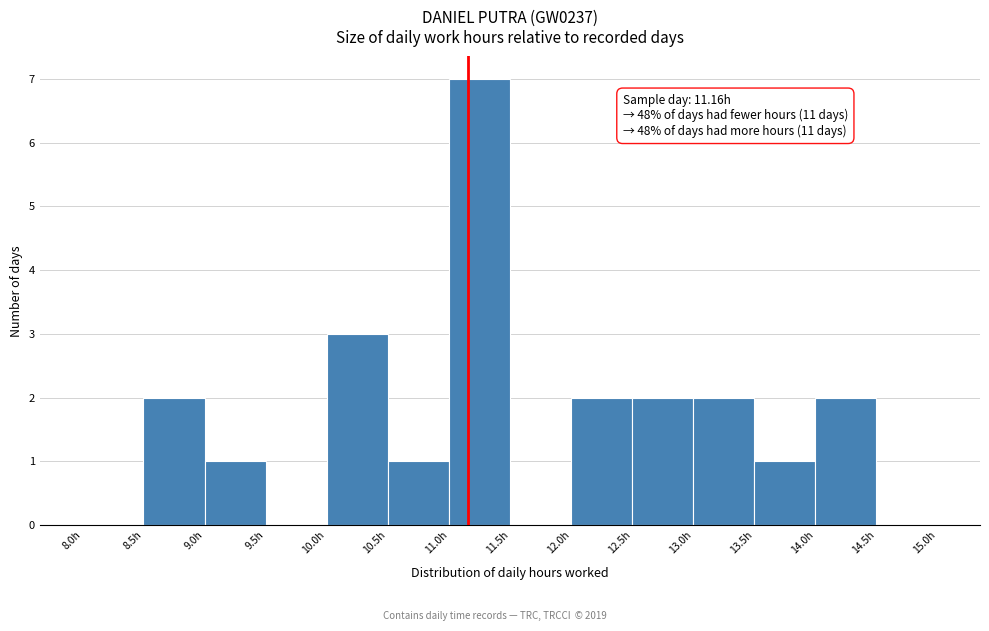

Which range on the x-axis has the tallest bar?

11.0 to 11.5